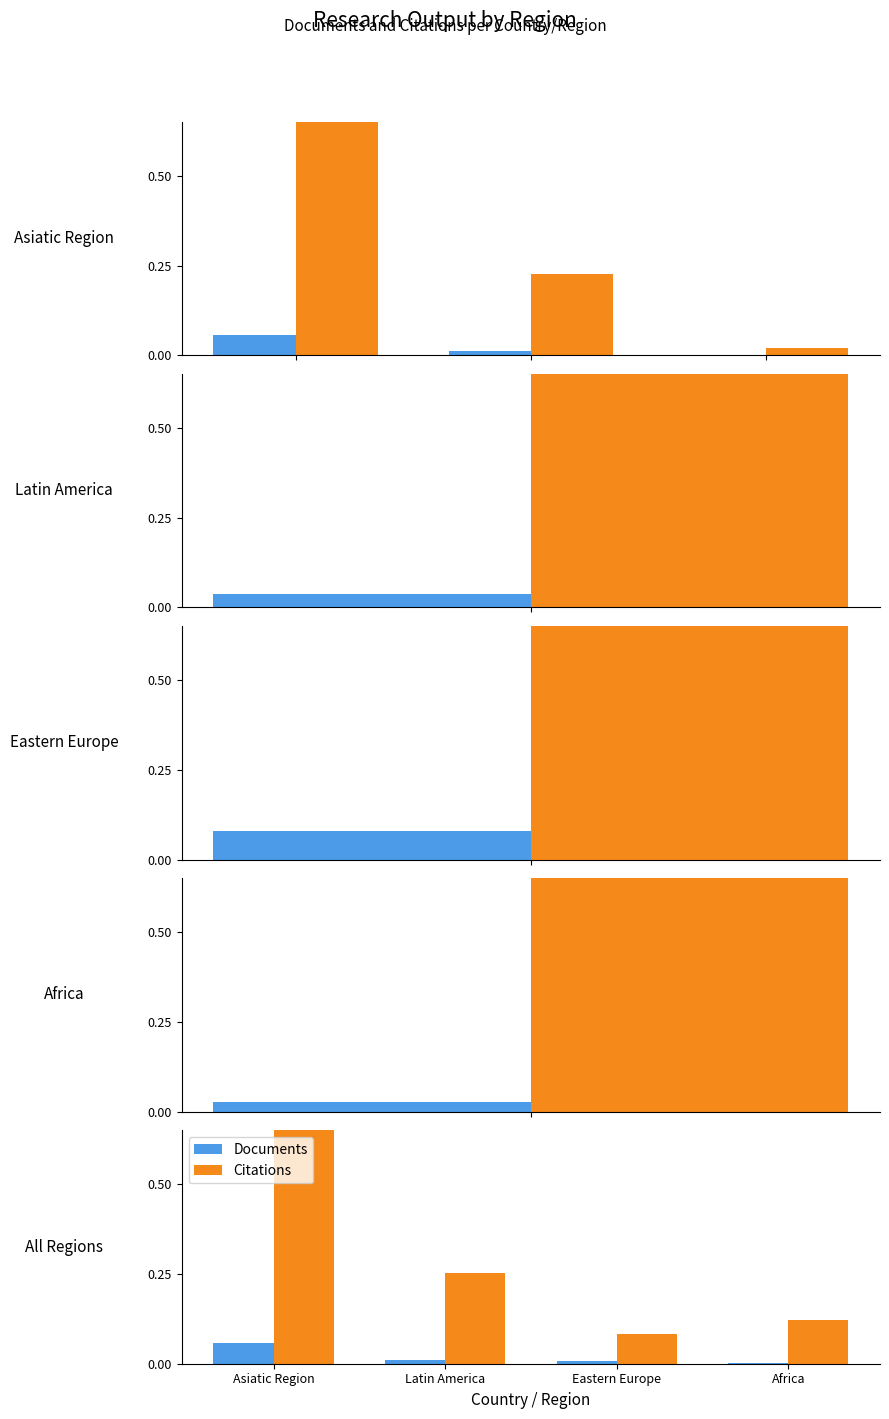

Reading left to right, what are all the values shown in this chart?

Documents: Asiatic Region=0.1	Latin America=0.0	Eastern Europe=0.0	Africa=0.0
Citations: Asiatic Region=1.0	Latin America=0.3	Eastern Europe=0.1	Africa=0.1